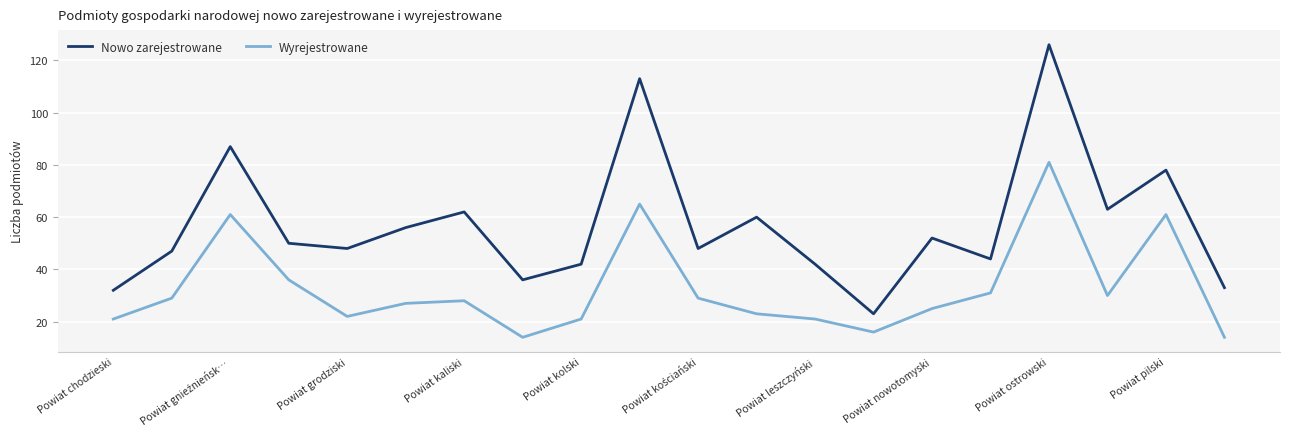

What is the lowest value of the Wyrejestrowane series?

14